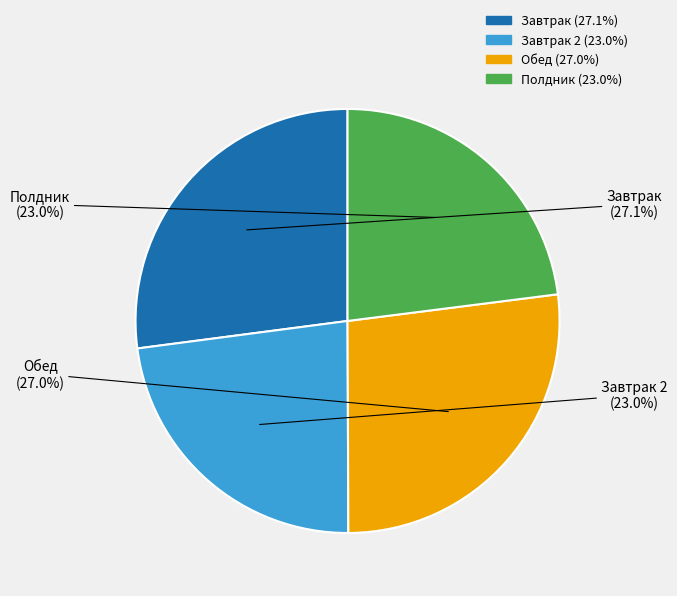

Is there a majority slice in this chart?

No